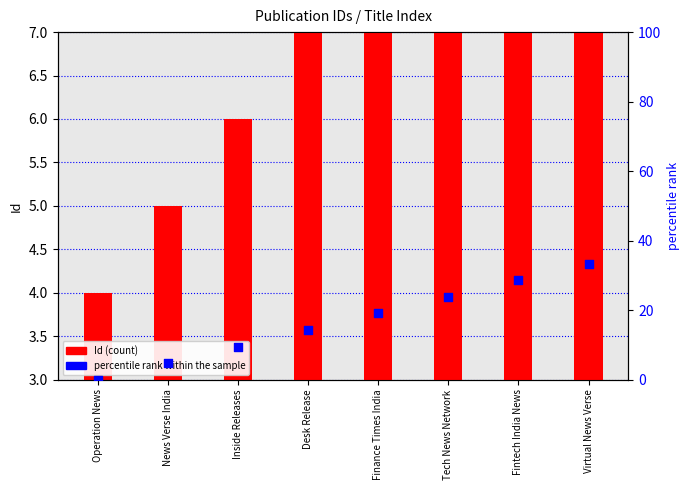

What is the total value across all series at Tech News Network?

32.8